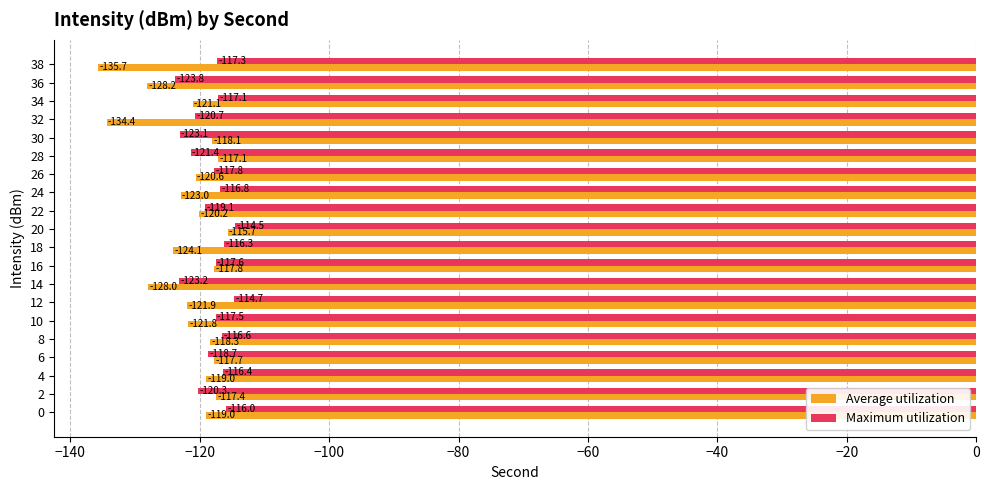

Rank the series by their average value, from highest to lowest.

Maximum utilization, Average utilization